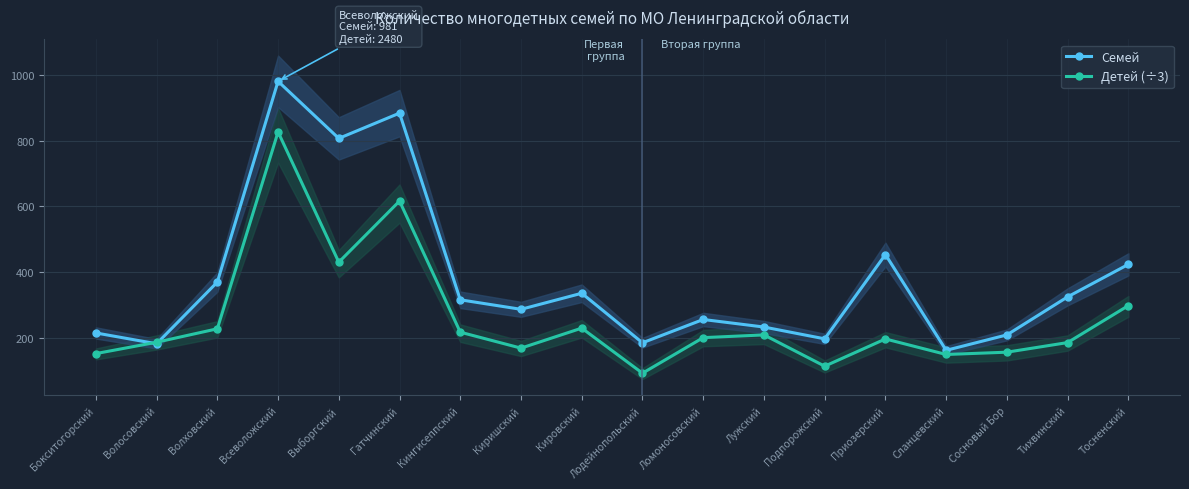

What is the label of the 11th point from the right?

Киришский